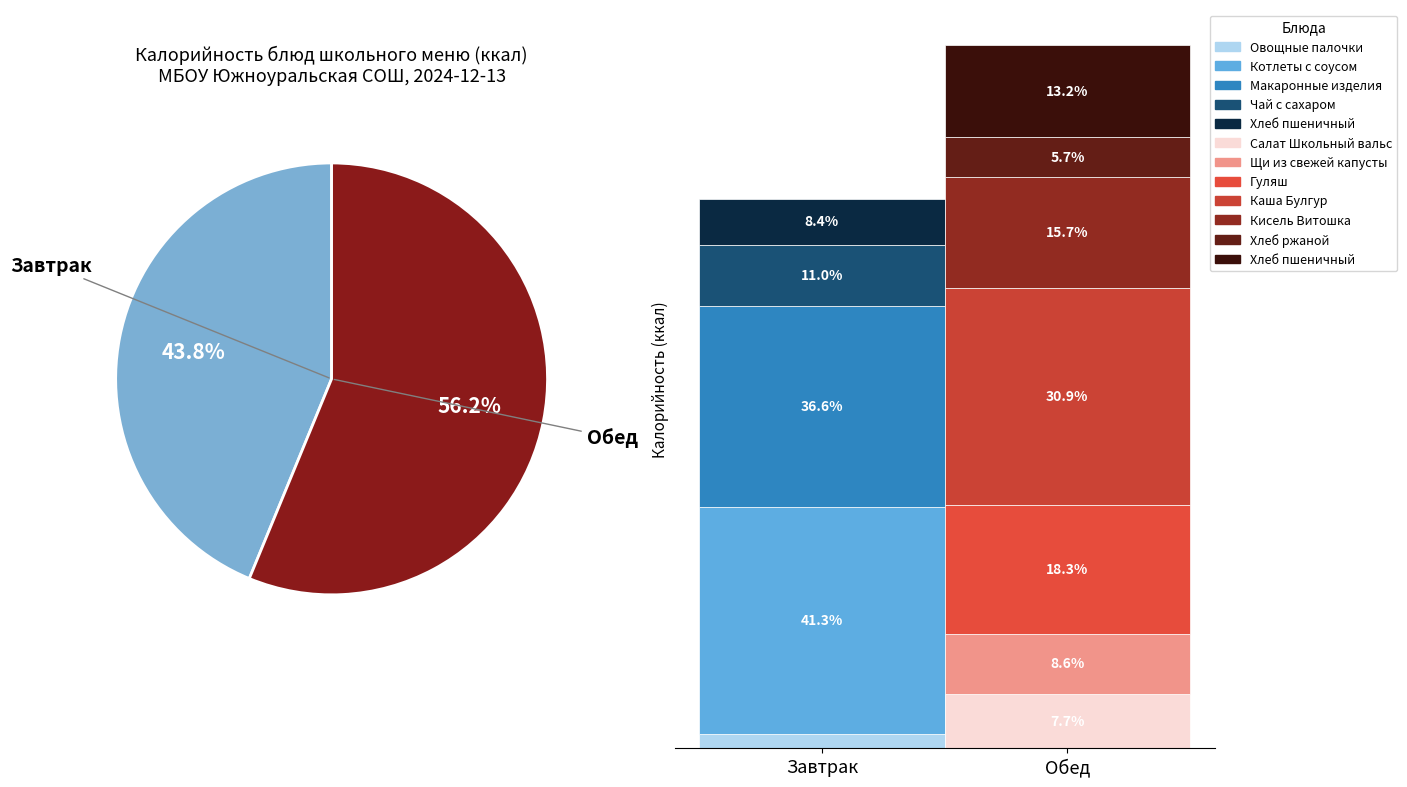

True or false: Каша пшеничная (Булгур) accounts for 17% of the total.

True